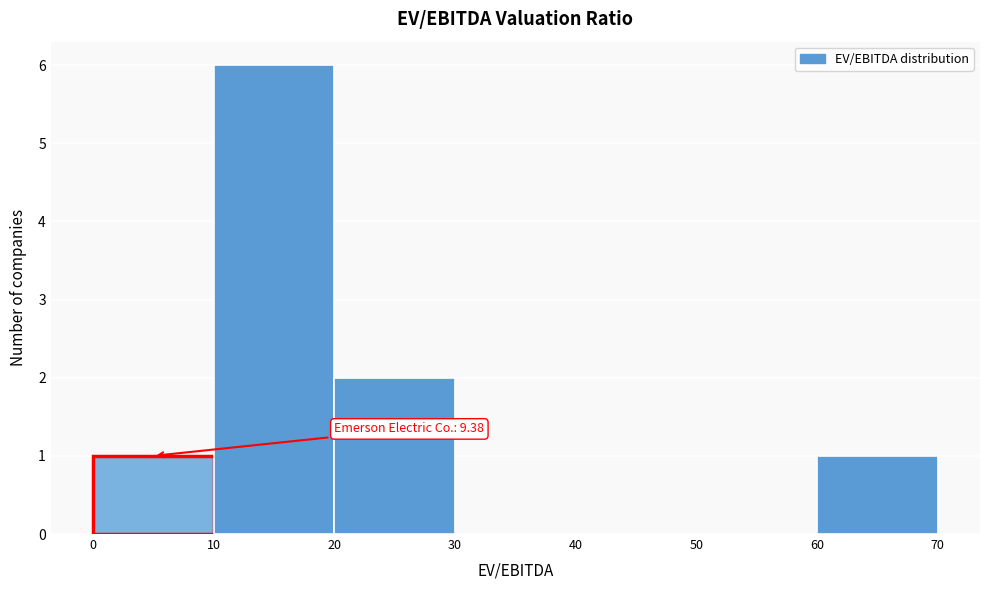

Which range on the x-axis has the tallest bar?

10 to 20